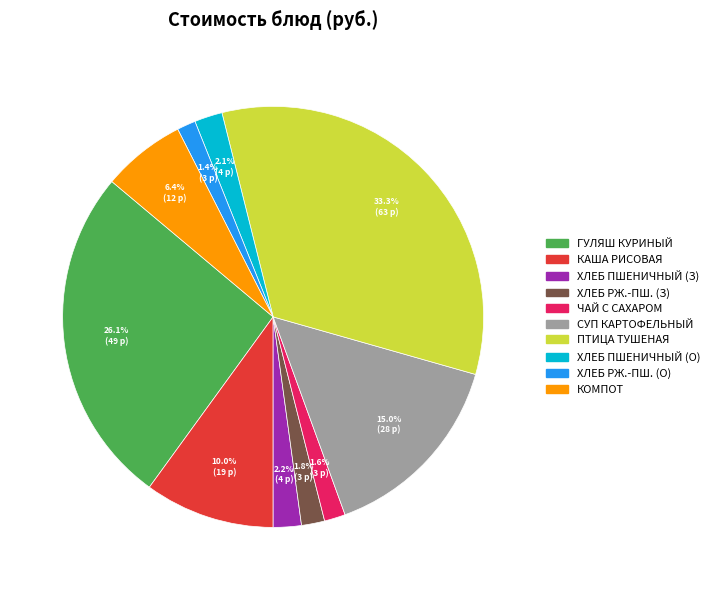

Is there any slice that represents more than half of the pie?

No